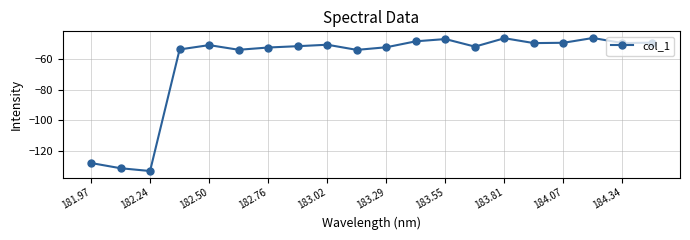

What is the value of the 20th point from the left?

-49.0